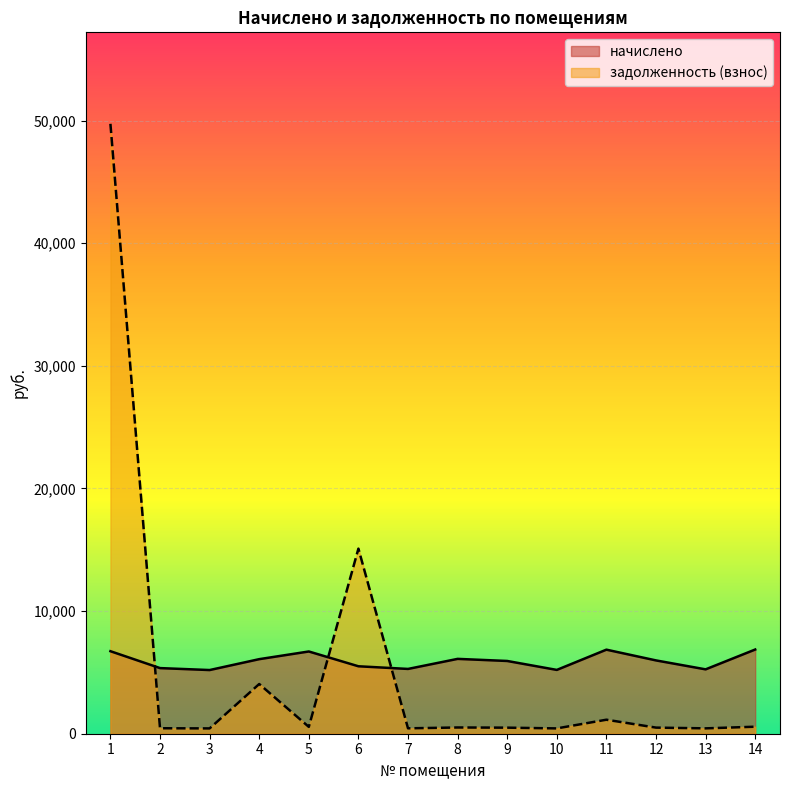

Which series has the largest total across all categories?

начислено